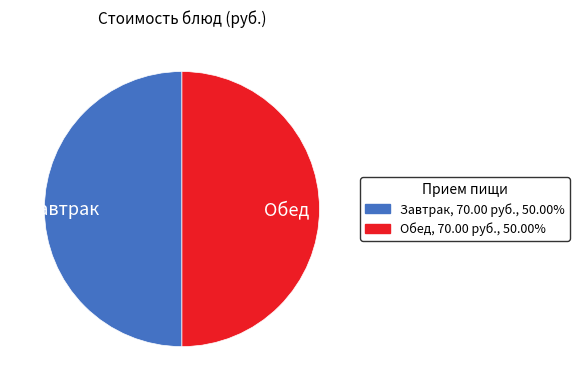

Approximately how many times larger is the value at Завтрак compared to Обед?

1.0